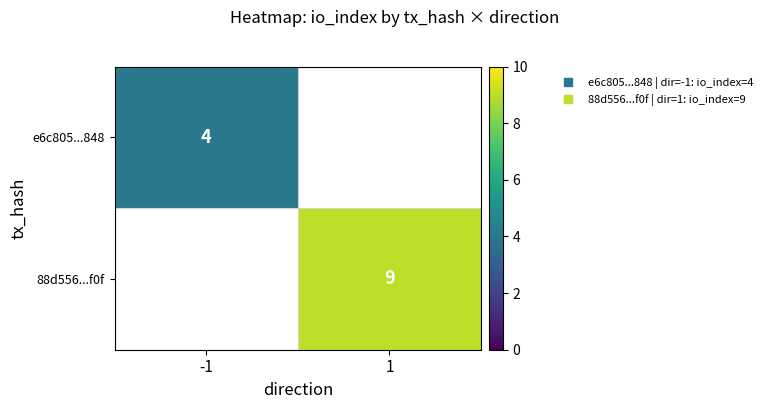

What is the minimum value shown in the chart?

4.0